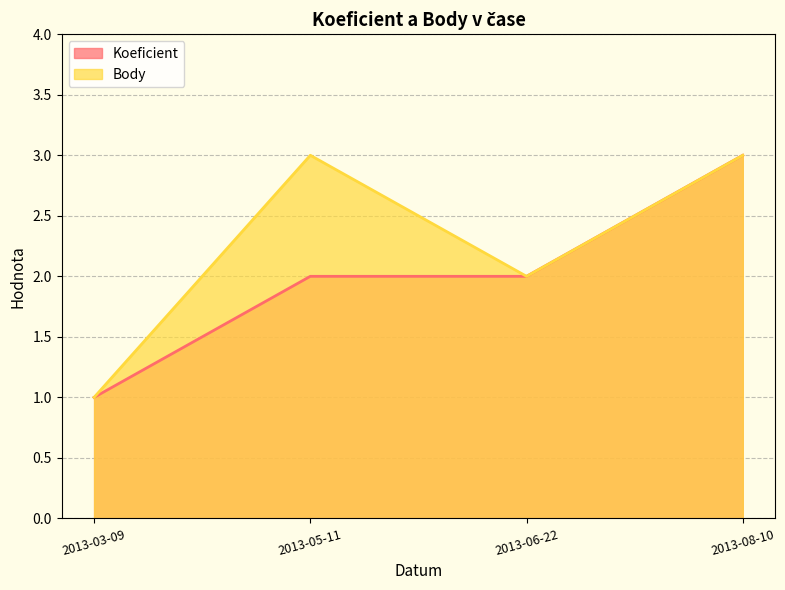

What is the label of the 1st point from the left?

2013-03-09